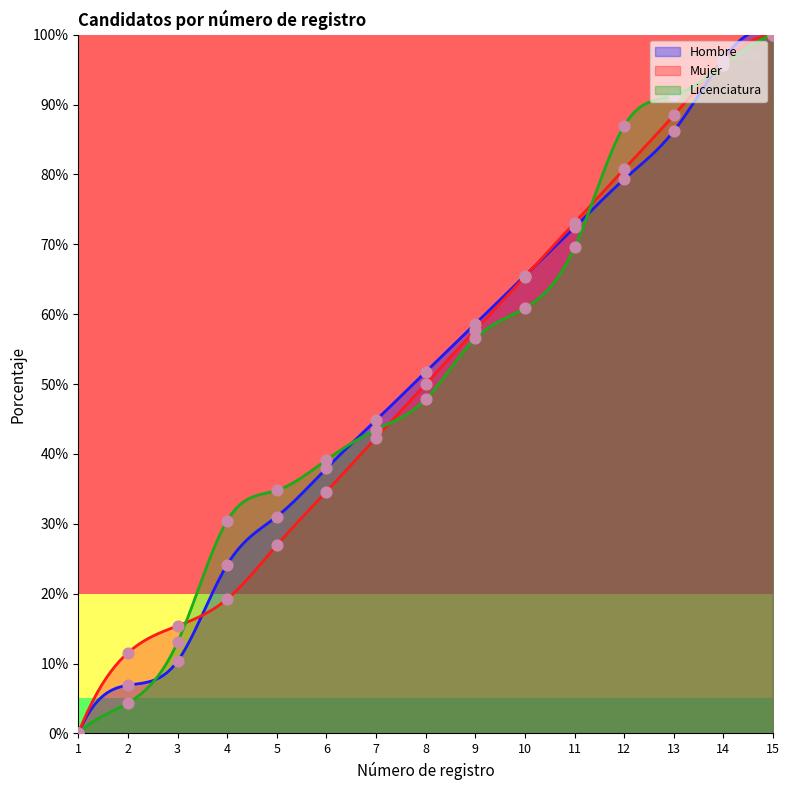

Is the value of Mujer at 5 greater than the value of Licenciatura at 3?

Yes